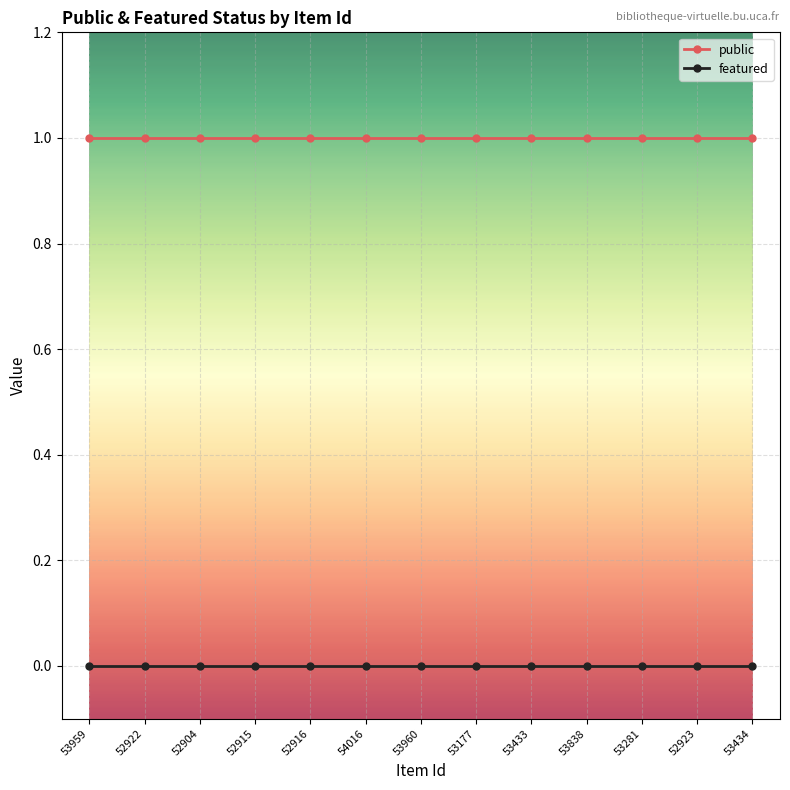

Rank the series by their maximum value, from lowest to highest.

featured, public